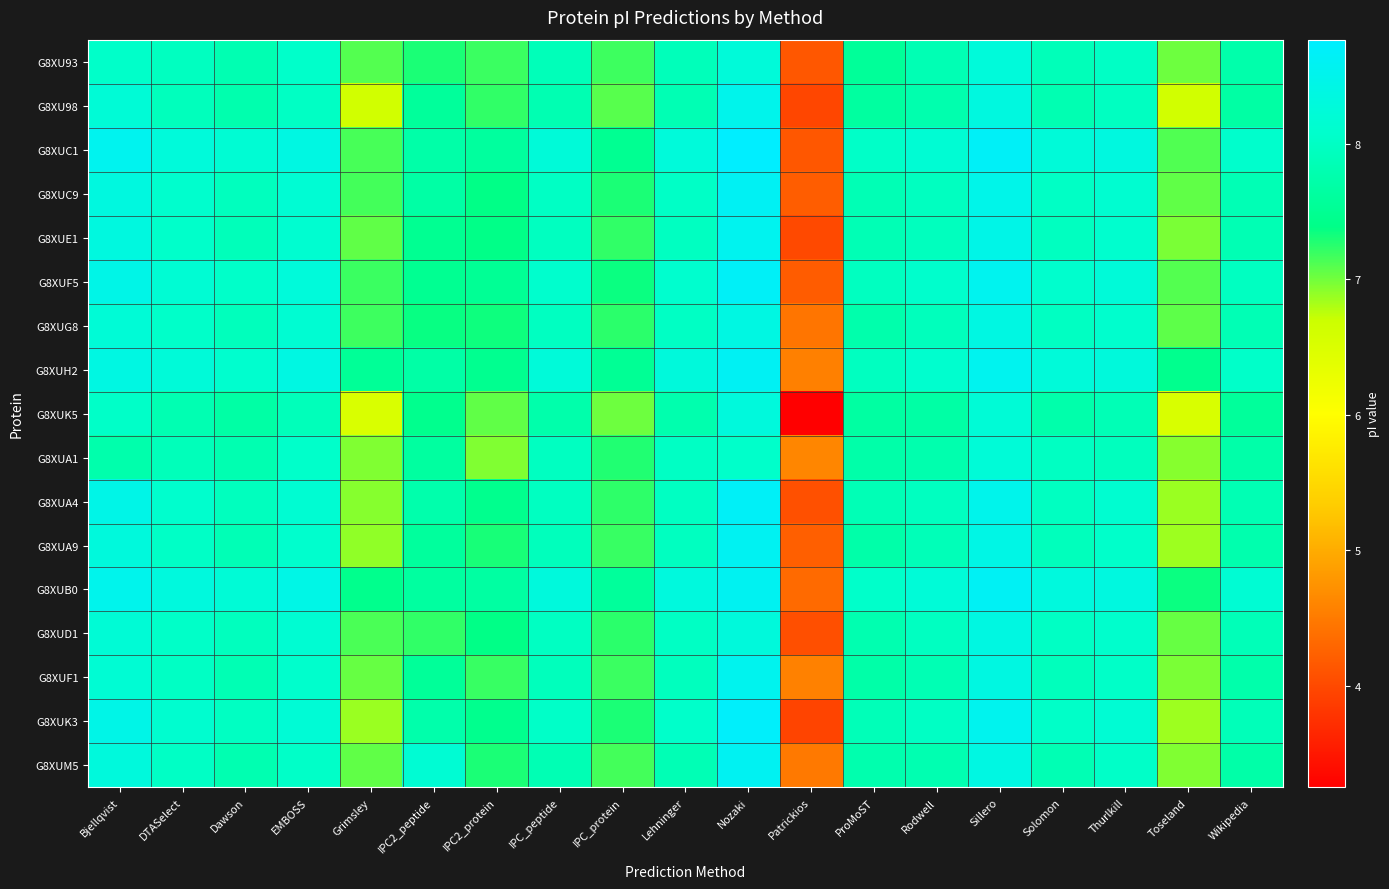

Which has a higher value, Bjellqvist or Grimsley?

Bjellqvist